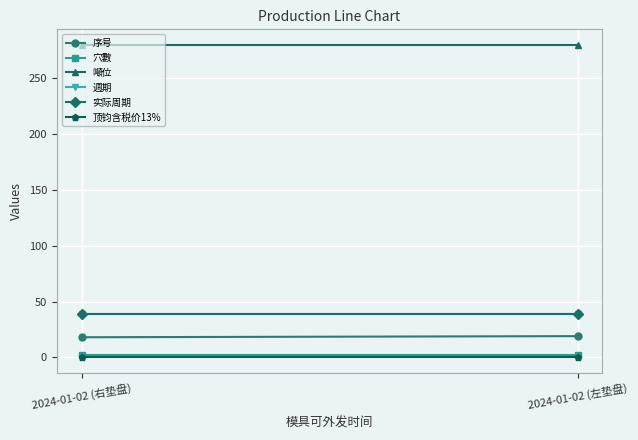

How many lines are shown in the chart?

6